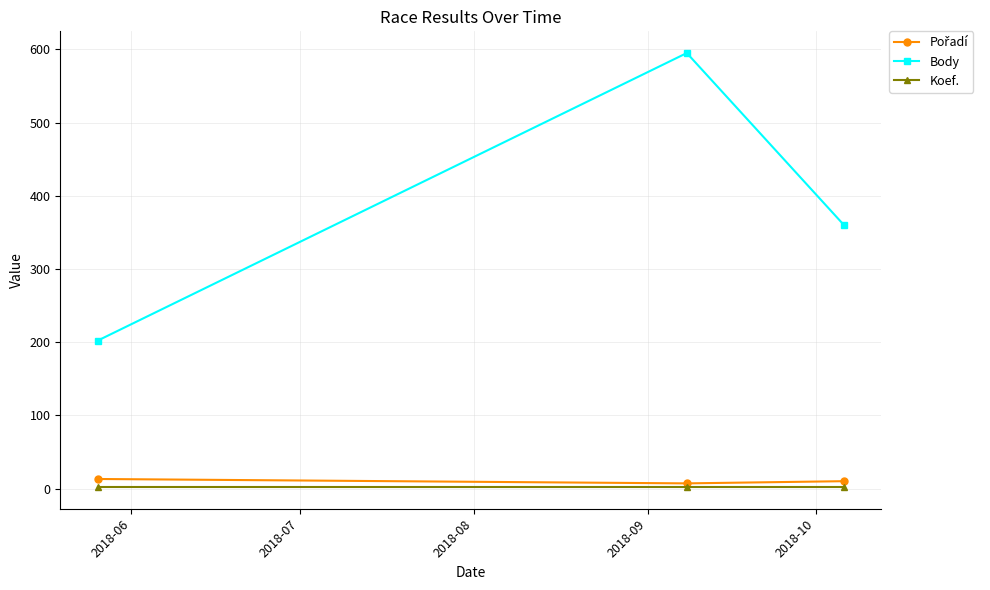

Which series has the largest total across all categories?

Body